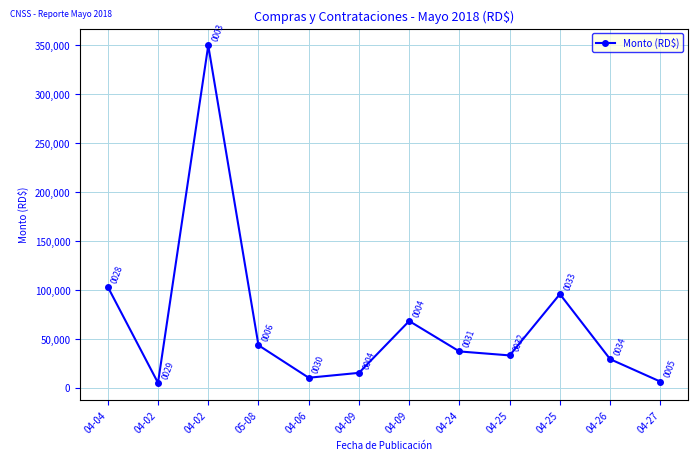

Which label corresponds to the largest value in the chart?

04-02